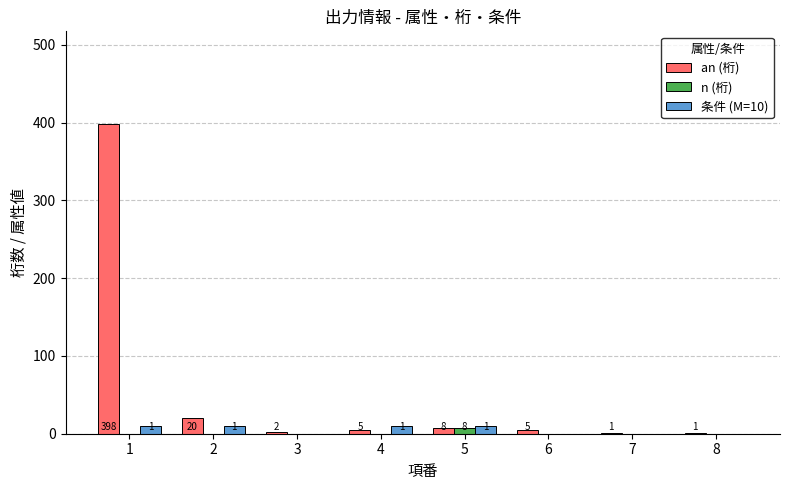

How many data points does each series have?

8